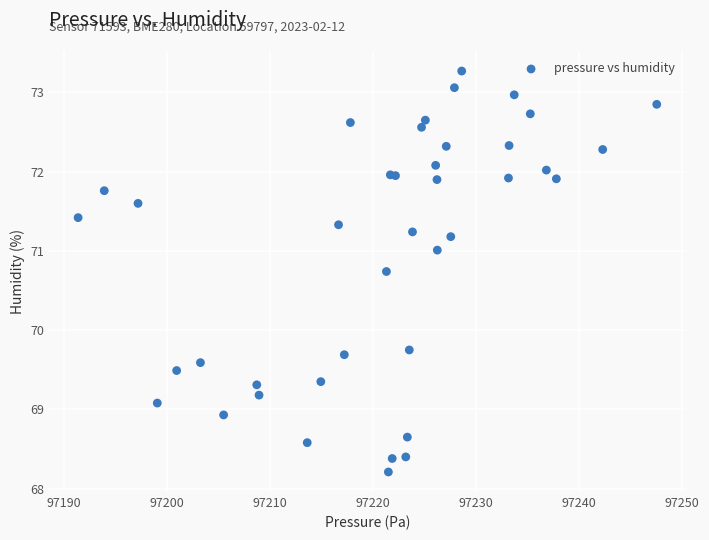

What Y value in the scatter plot is closest to 70?

69.8